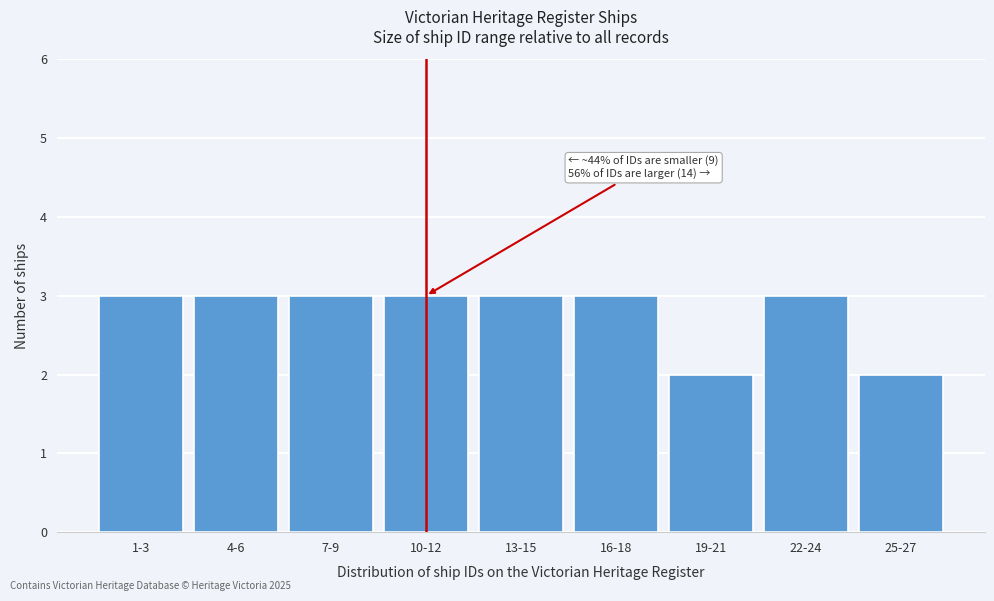

Reading left to right, extract all data points from this chart.

3	3	3	3	3	3	2	3	2